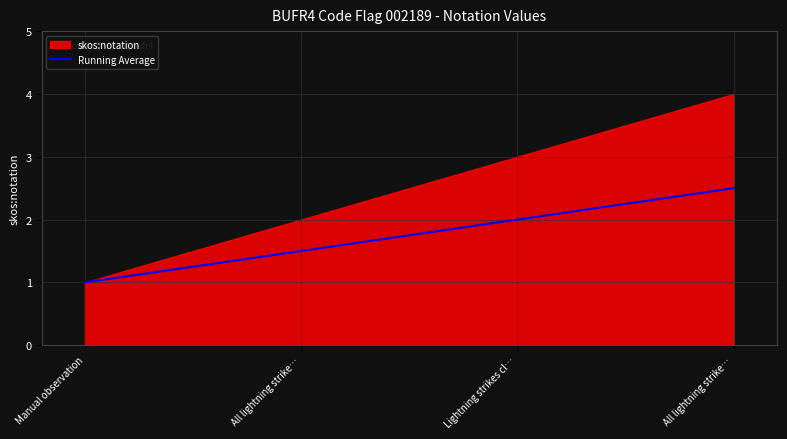

What is the label of the 2nd point from the right?

Lightning strikes cl…